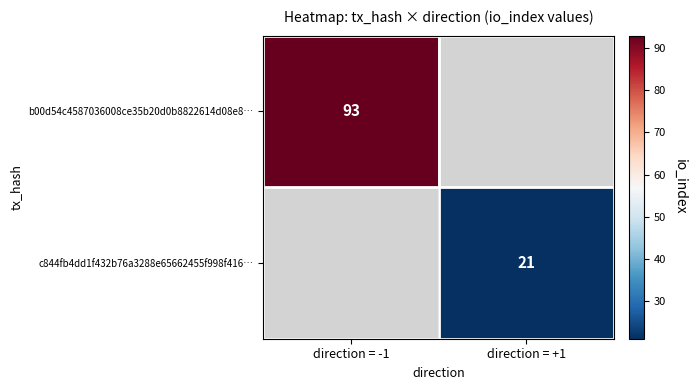

Is the value of b00d54c4587036008ce35b20d0b8822614d08e8… at direction = -1 greater than the value of c844fb4dd1f432b76a3288e65662455f998f416… at direction = +1?

Yes